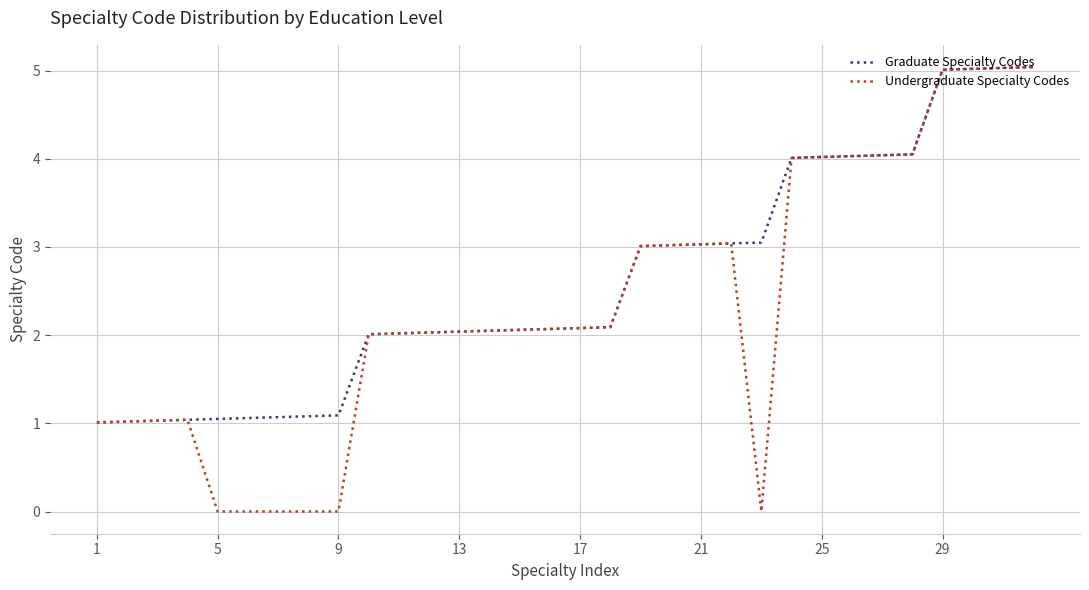

List the series in order of their overall mean, lowest first.

Undergraduate Specialty Codes, Graduate Specialty Codes